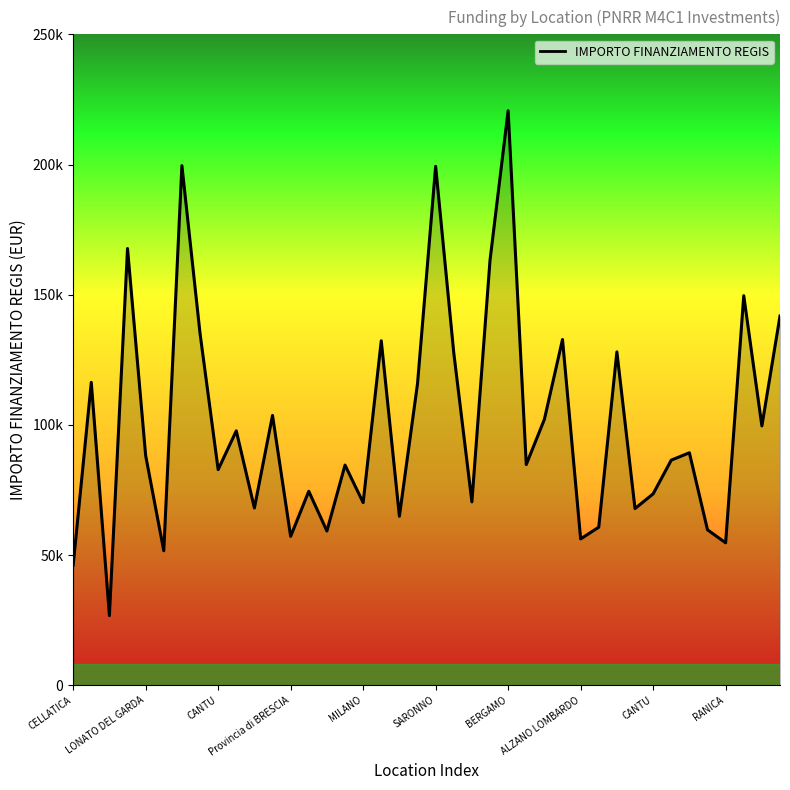

Does the chart have visible grid lines?

No